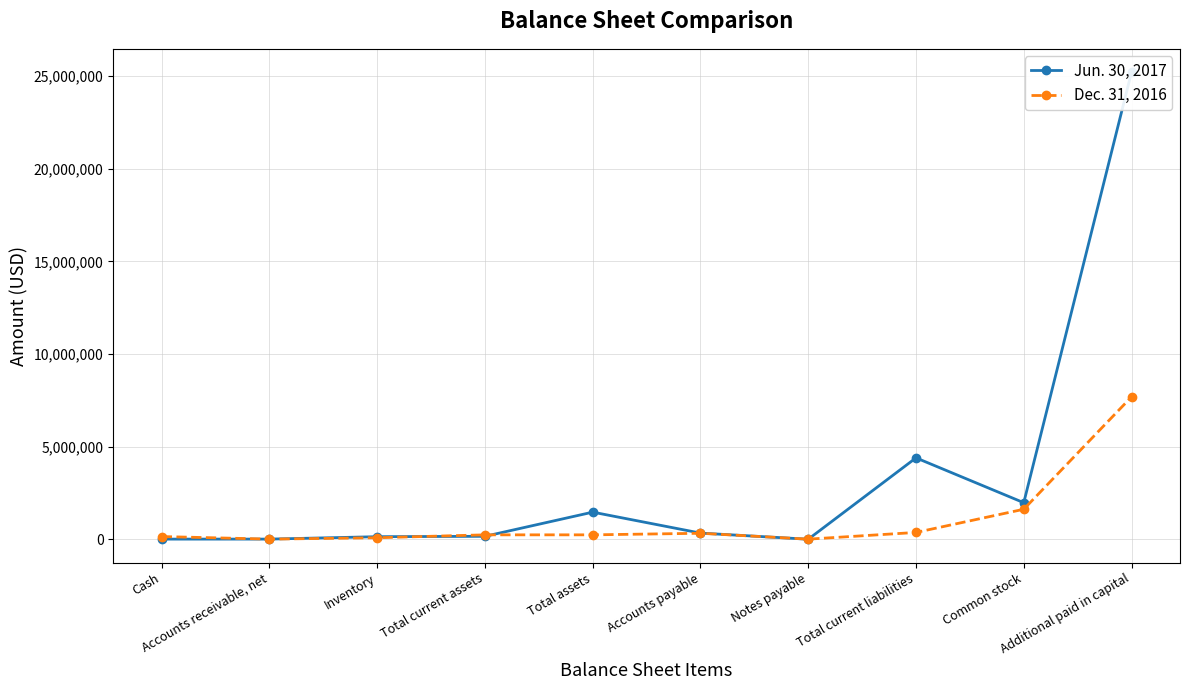

How many series are shown in this chart?

2